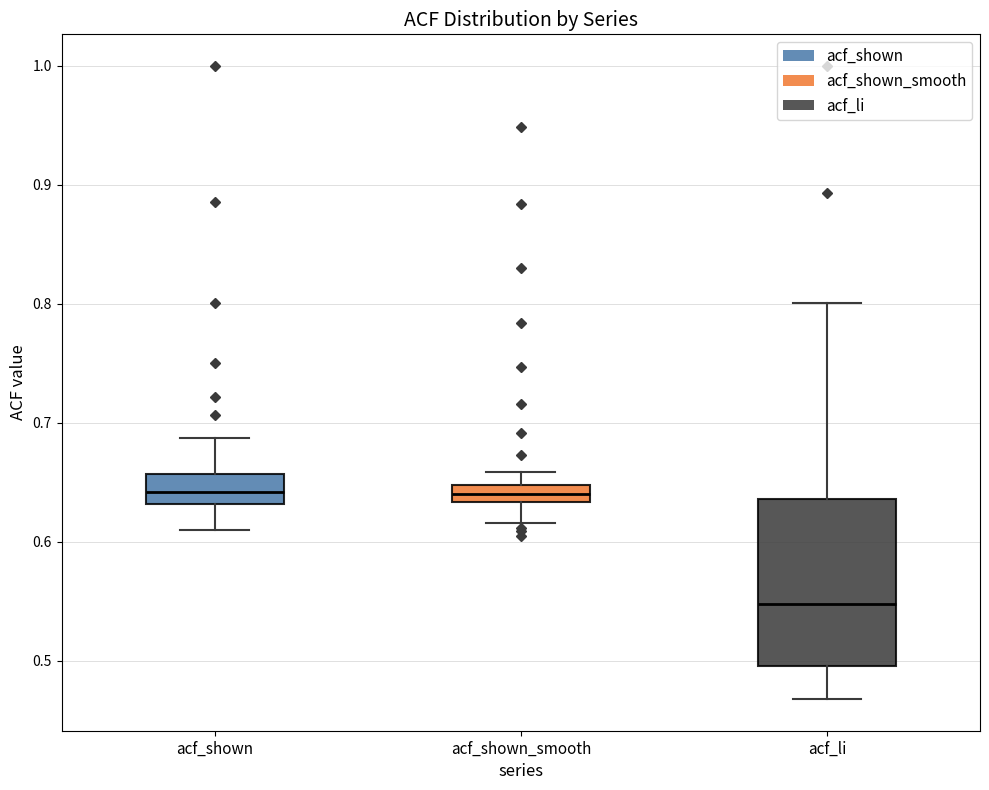

Which box has the lowest median line?

acf_li